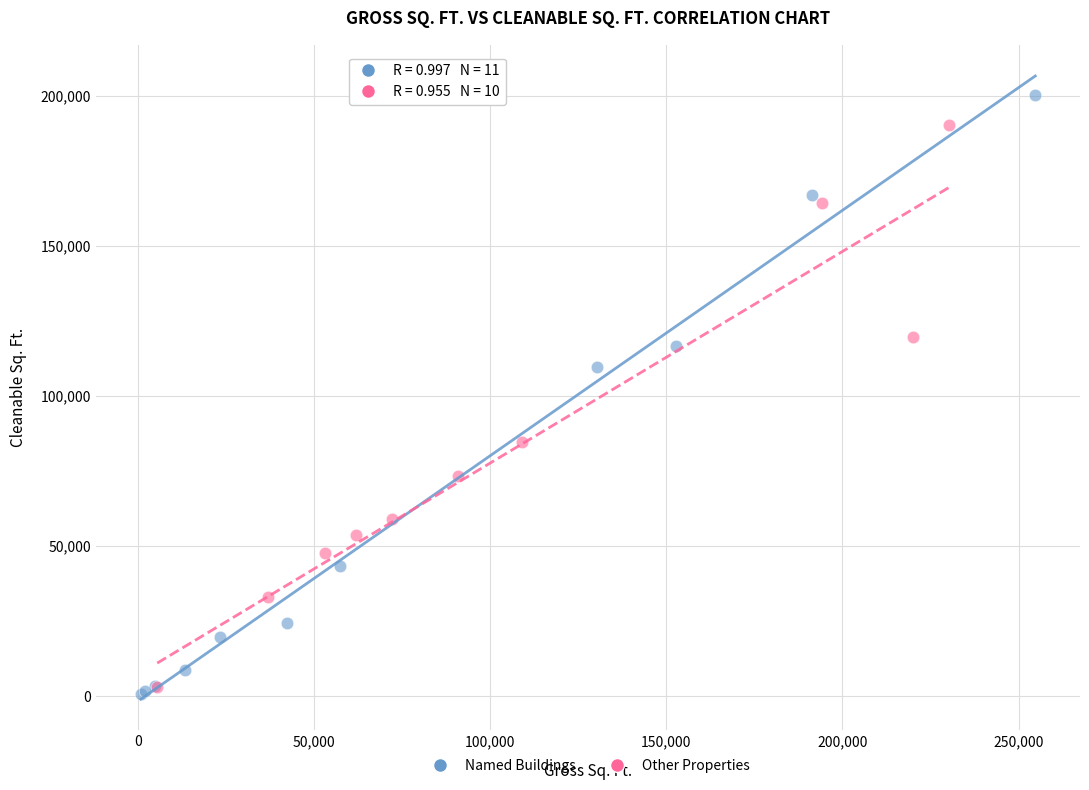

Which series contains the highest Y value?

Named Buildings